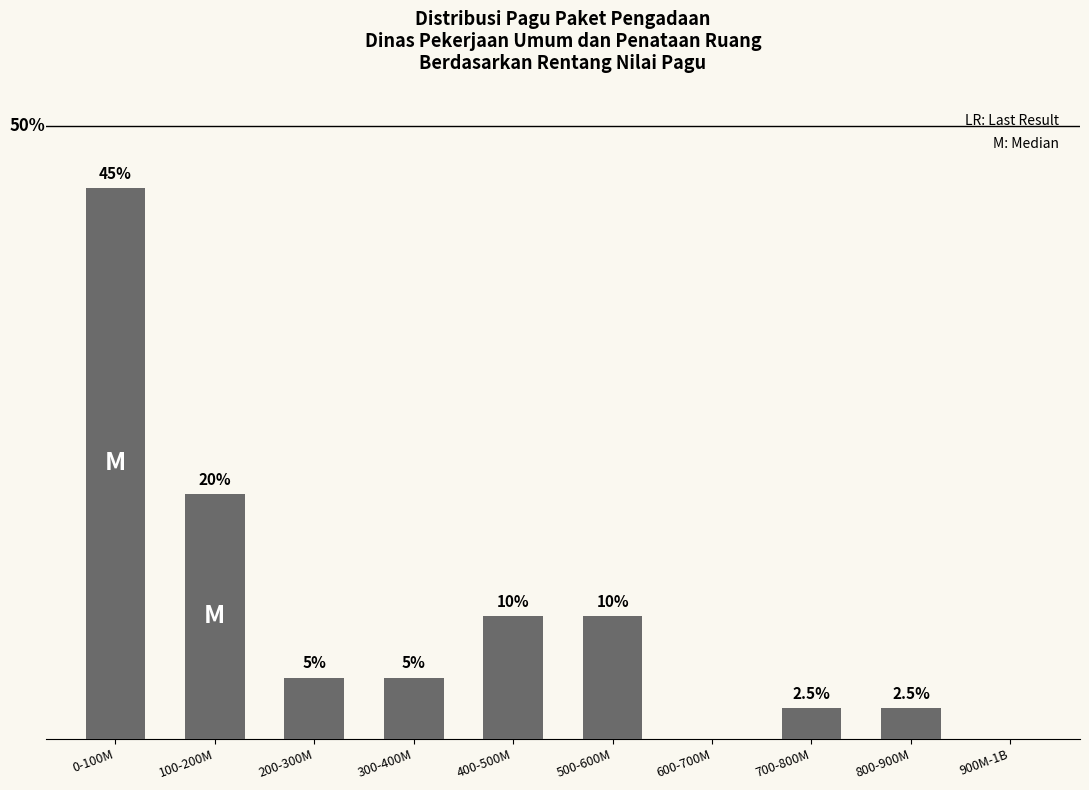

At which label does the data first exceed 5?

0-100M